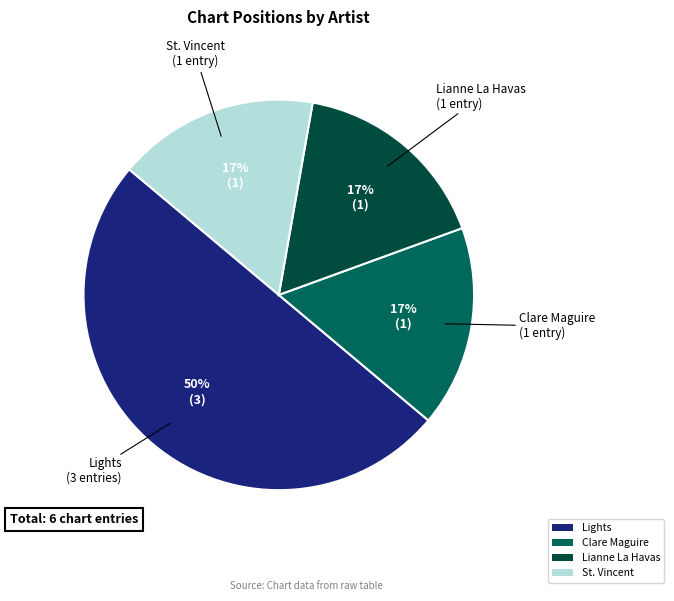

What is the largest slice in the pie chart?

Lights